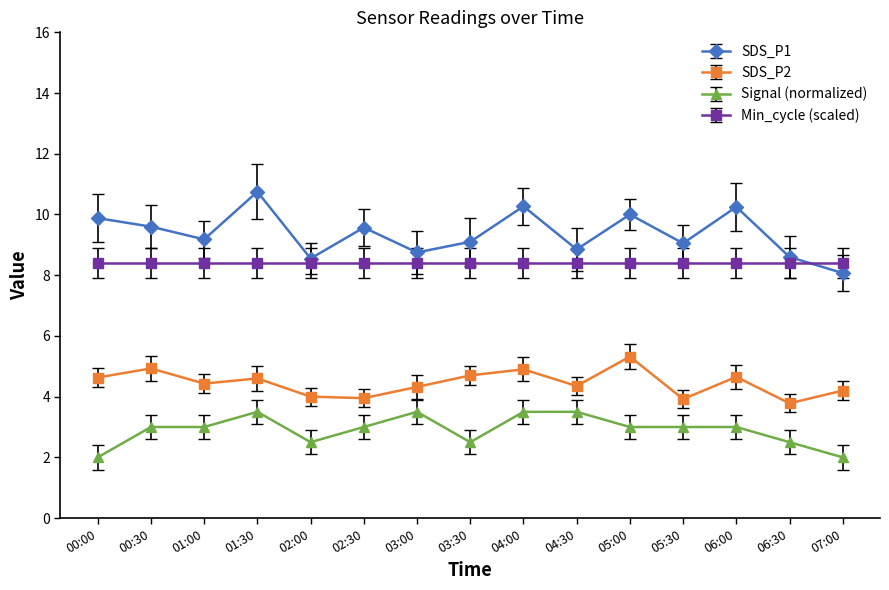

The Signal (normalized) series shows 5.9 at 01:30. True or false?

False